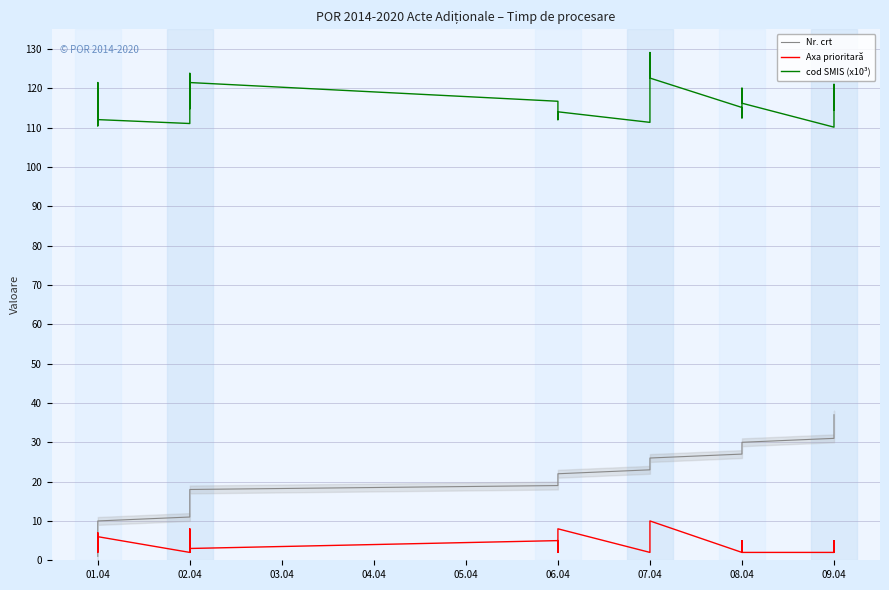

Rank the series at 02.04 from lowest to highest value.

Axa prioritară, Nr. crt, cod SMIS (x10³)